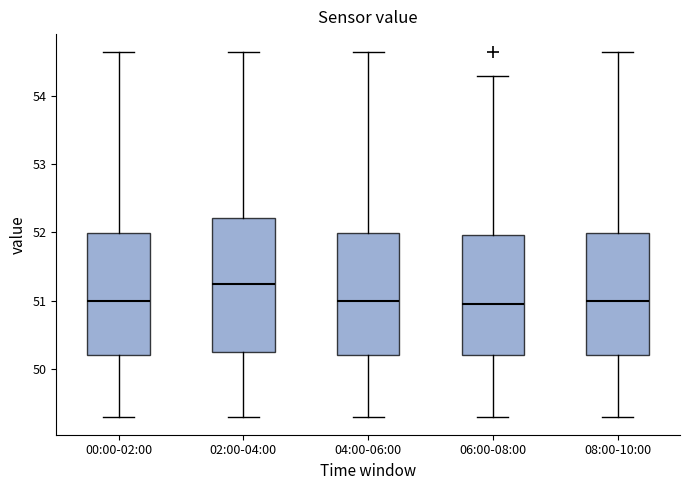

Reading left to right, transcribe this box plot: for each box, give where its median line is, the range the box spans, and where its two whiskers end, as read against the y-axis. The values are not printed on the chart, so give them approximately, as read against the axis.

00:00-02:00: median 51.0, box 50.2 to 52.0, whiskers 49.3 to 54.6
02:00-04:00: median 51.2, box 50.3 to 52.2, whiskers 49.3 to 54.6
04:00-06:00: median 51.0, box 50.2 to 52.0, whiskers 49.3 to 54.6
06:00-08:00: median 50.9, box 50.2 to 52.0, whiskers 49.3 to 54.3
08:00-10:00: median 51.0, box 50.2 to 52.0, whiskers 49.3 to 54.6